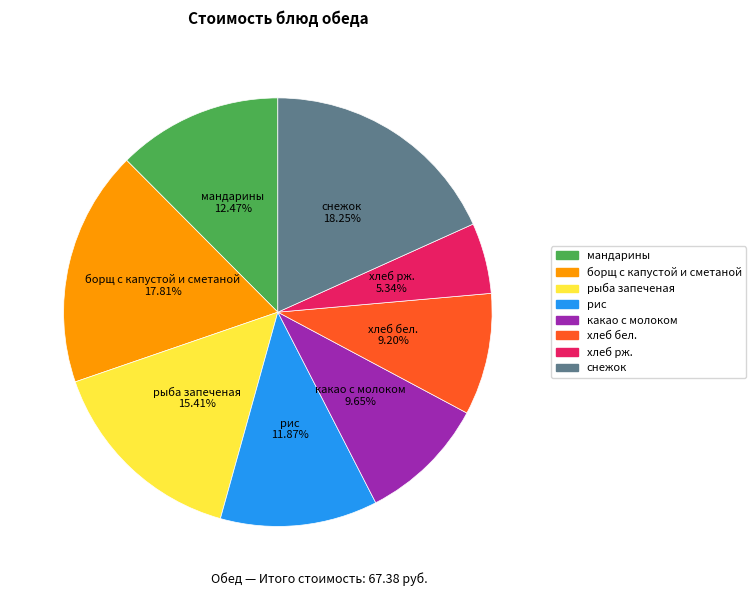

What is the smallest slice in the pie chart?

хлеб рж.